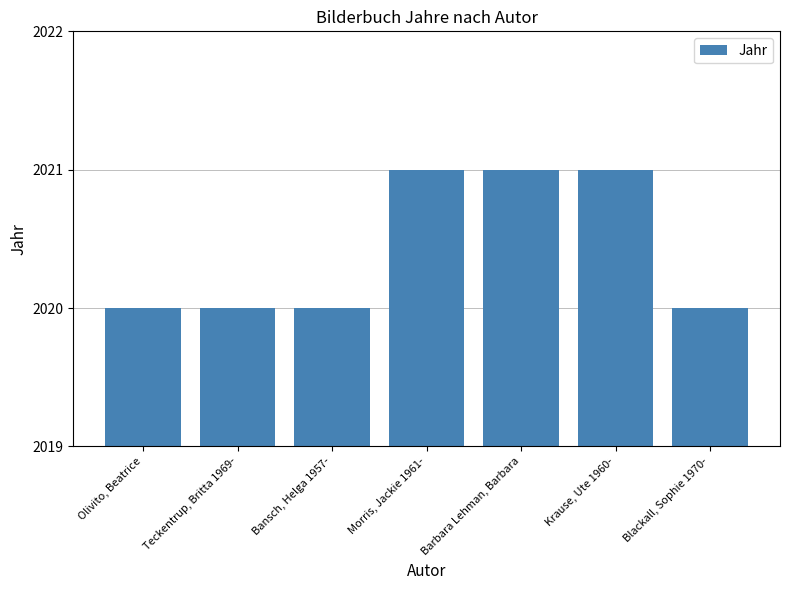

What is the maximum value shown in the chart?

2021